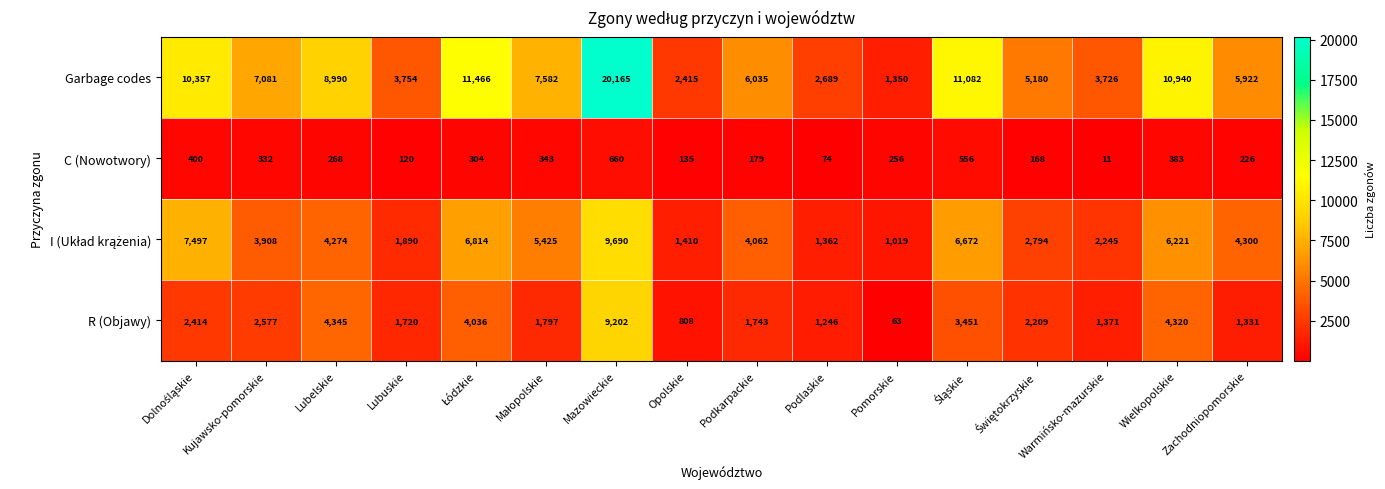

The value of R (Objawy) at Zachodniopomorskie is 1331. True or false?

True